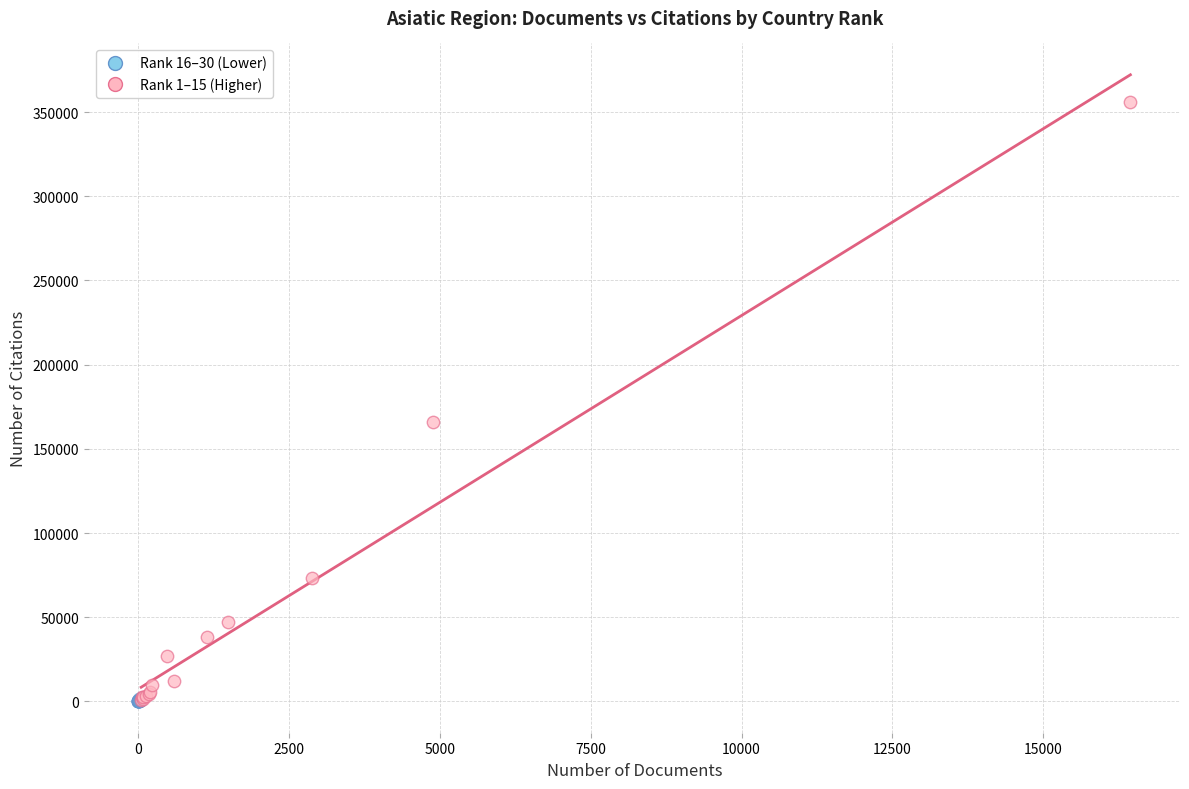

Which series has the widest spread of Y values?

Rank 1–15 (Higher)